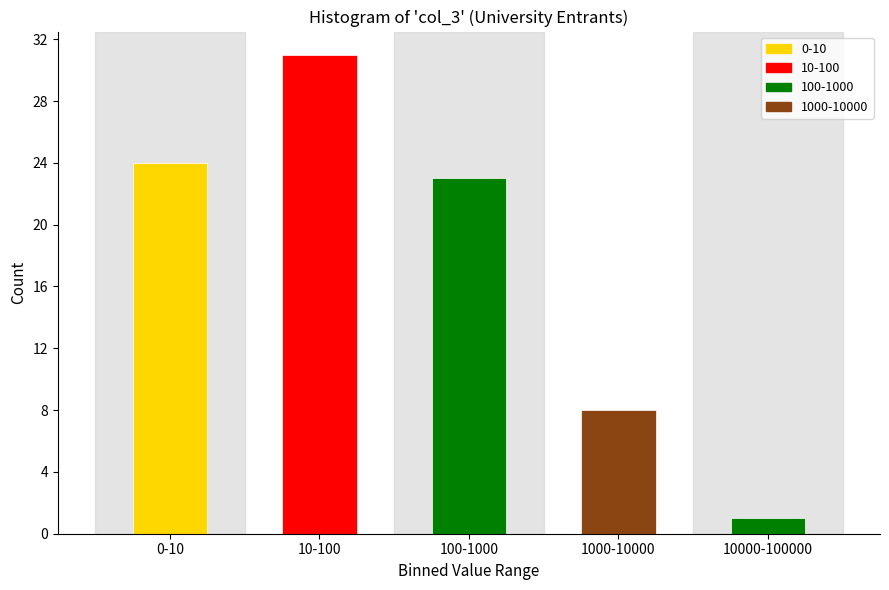

Reading left to right, what are all the values shown in this chart?

24	31	23	8	1